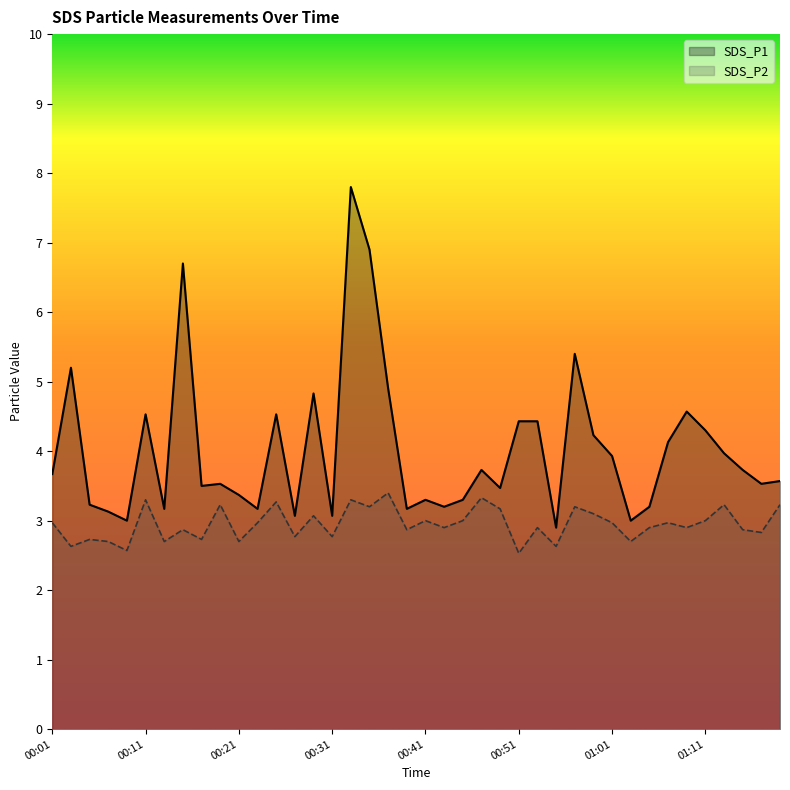

What is the difference between the highest and lowest values at 00:11?

1.2